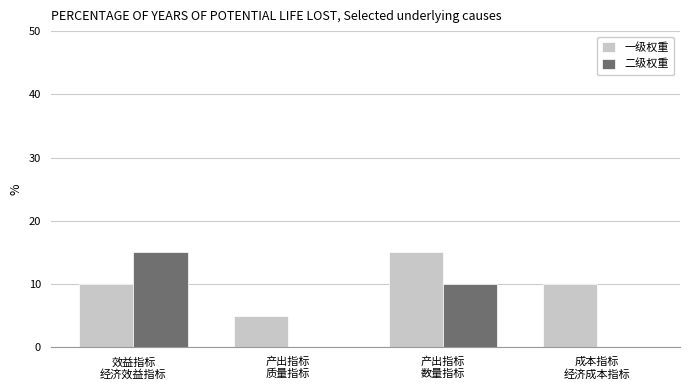

Which series has the largest total across all categories?

一级权重